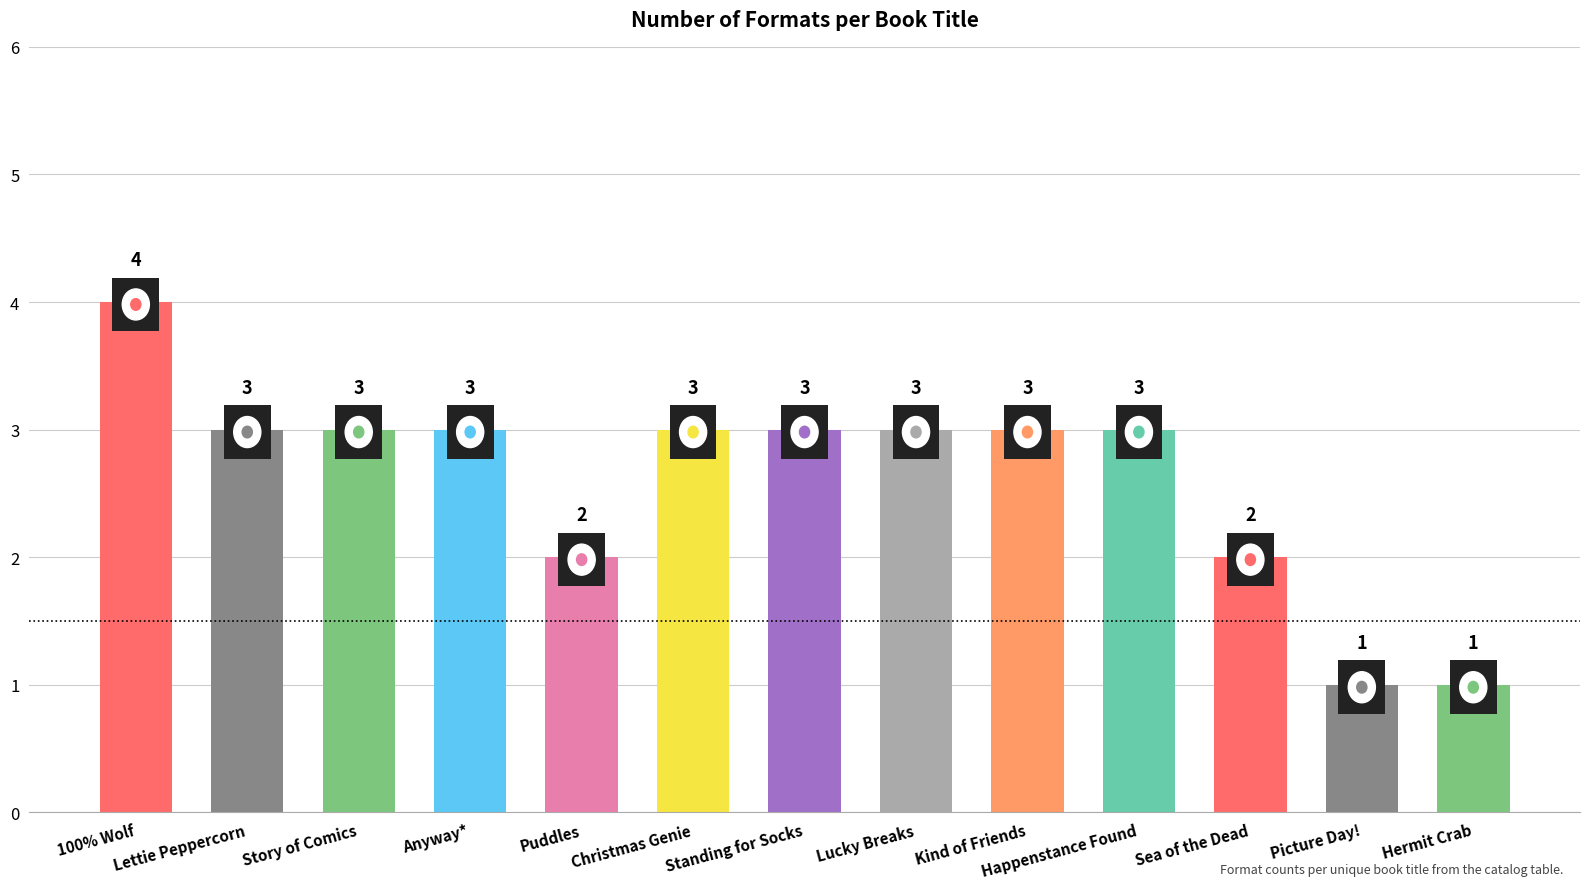

What is the ratio of the value at Christmas Genie to the value at Kind of Friends?

1.0